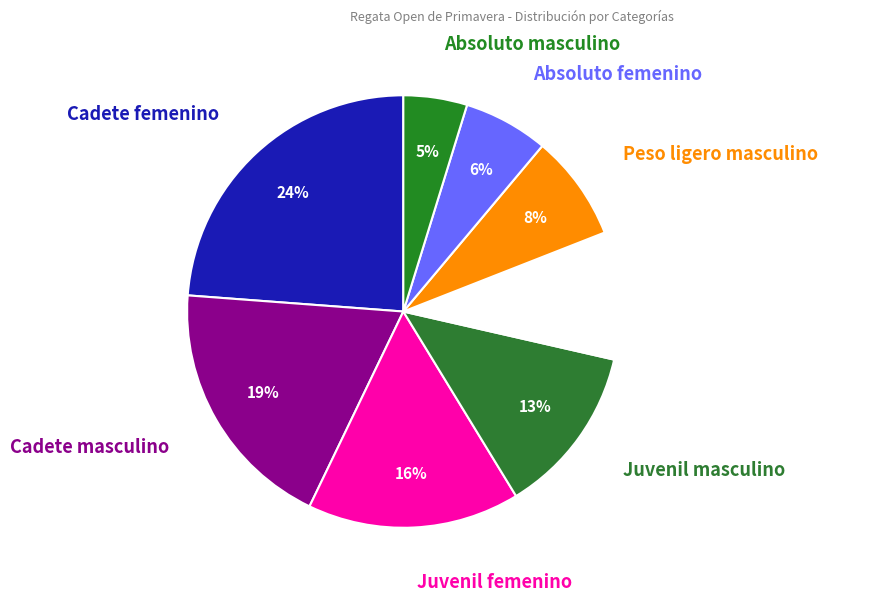

Is there a majority slice in this chart?

No